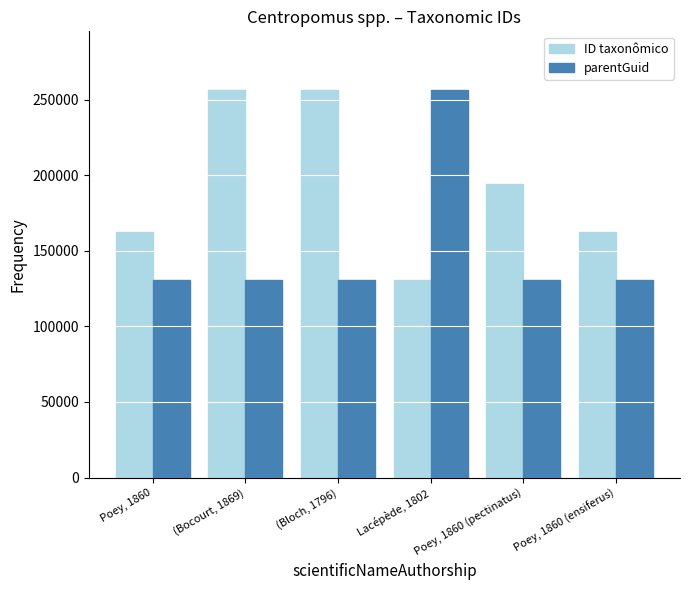

What is the label of the 4th bar from the left?

Lacépède, 1802